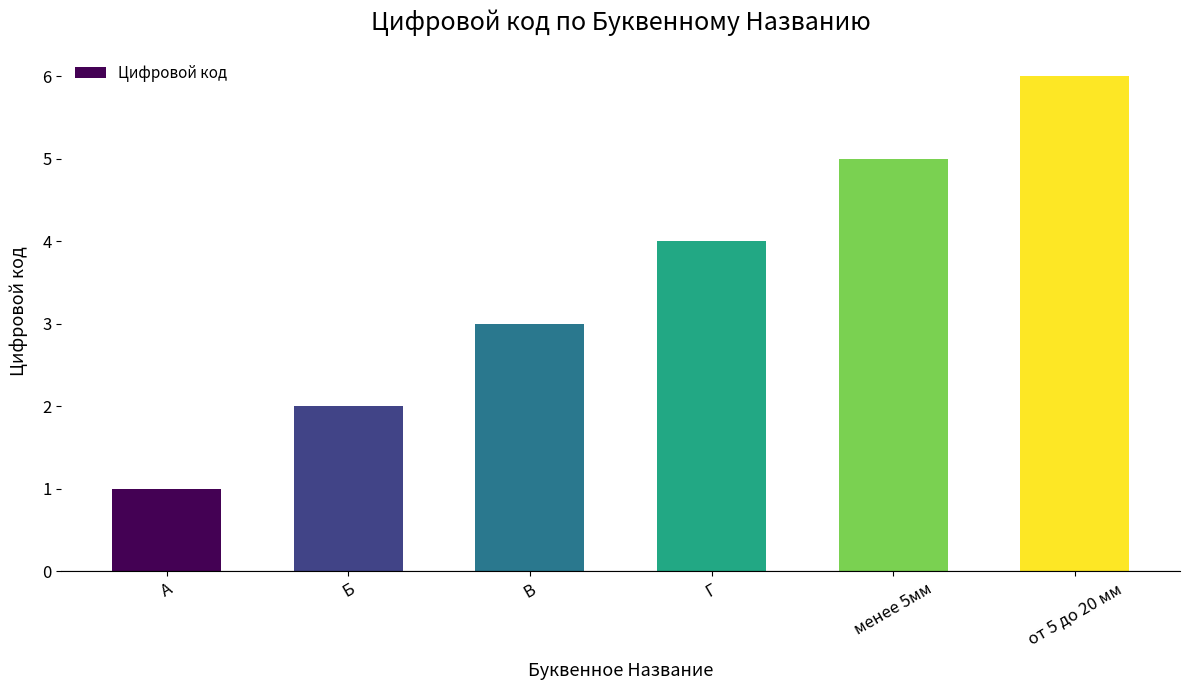

Reading right to left, extract all data points from this chart.

6	5	4	3	2	1